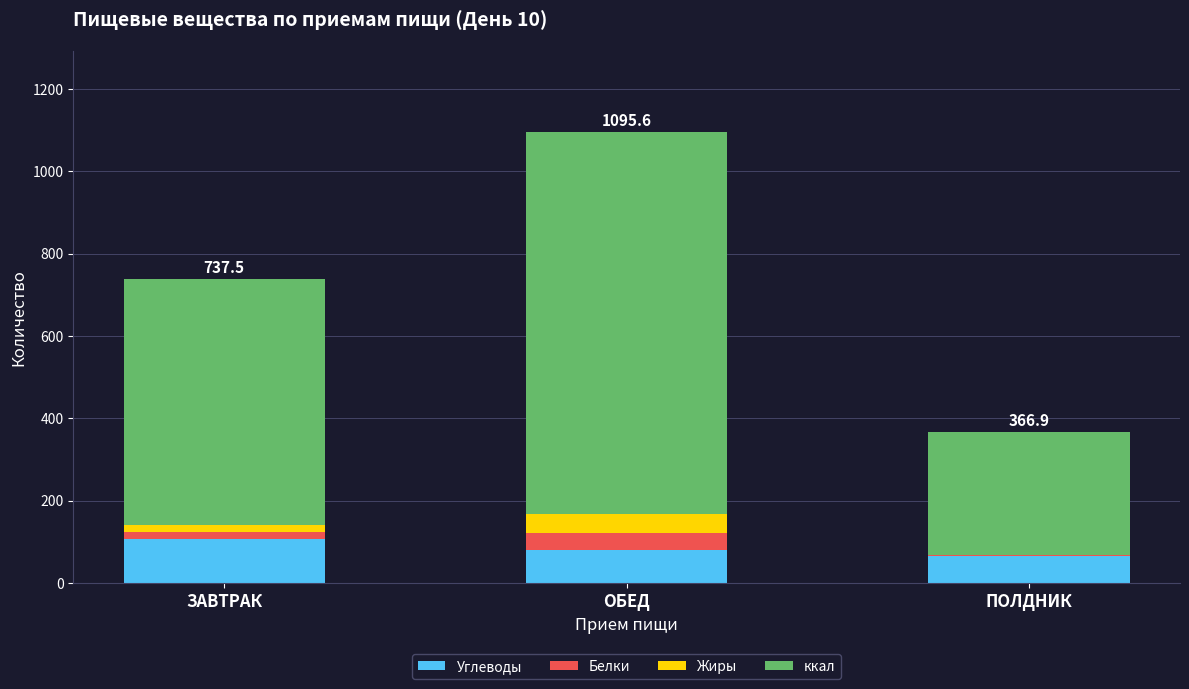

What is the sum of all Углеводы values?

254.1